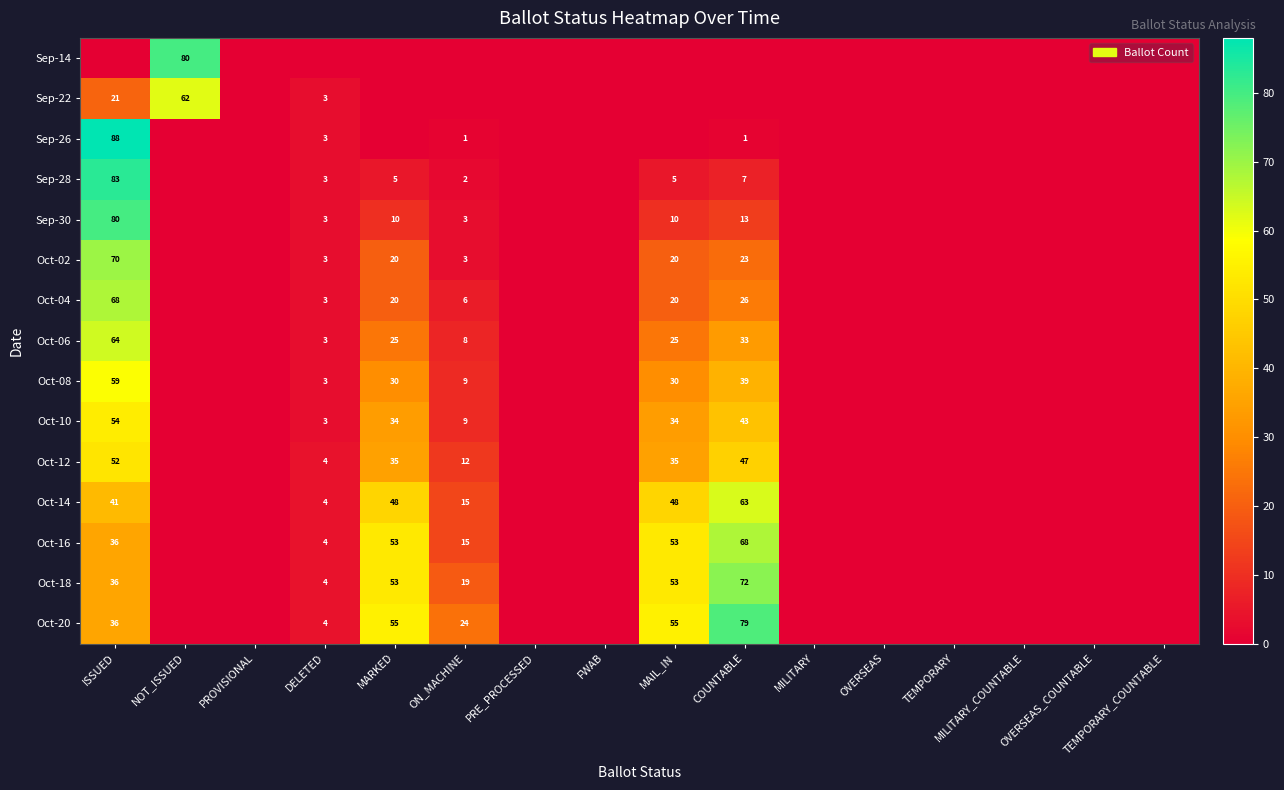

How many distinct data groups are displayed?

15